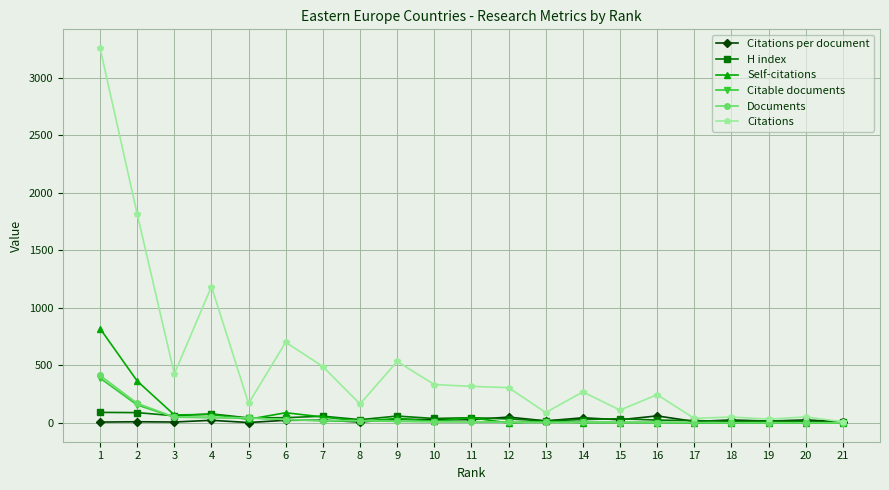

Between 1 and 5, which series saw the biggest shift?

Citations